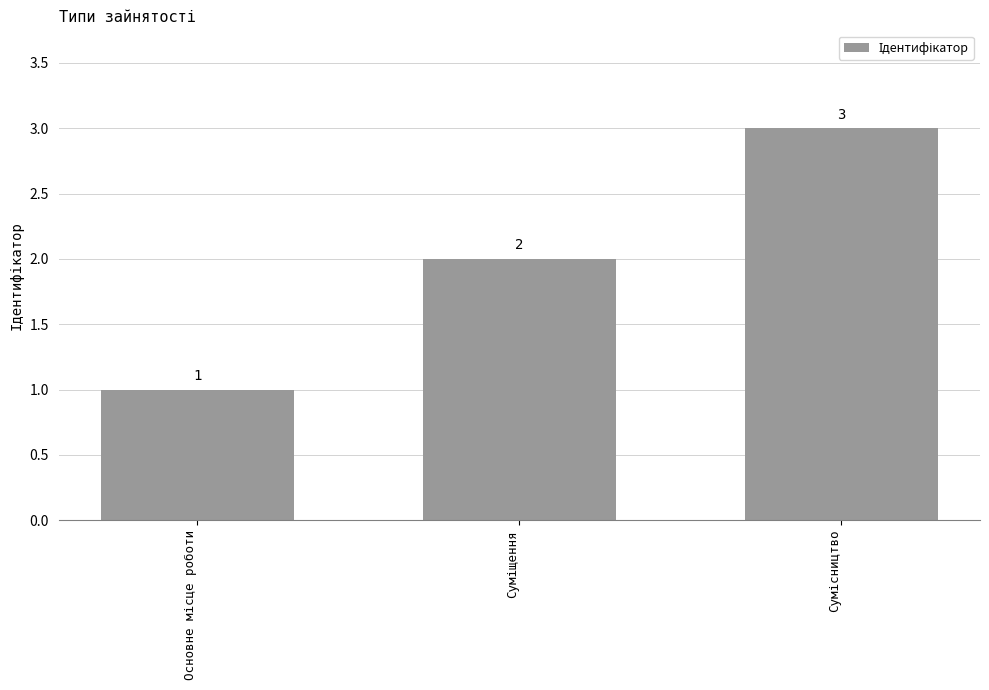

Count the values in the range 1 to 3.

3